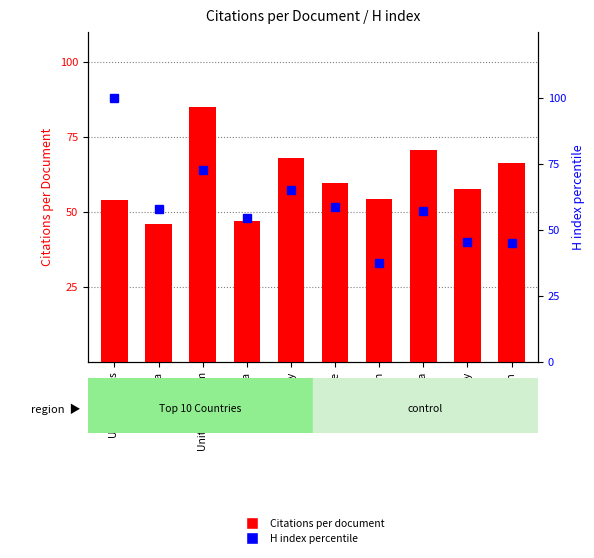

Is it true that the value at United Kingdom is 72.6?

True